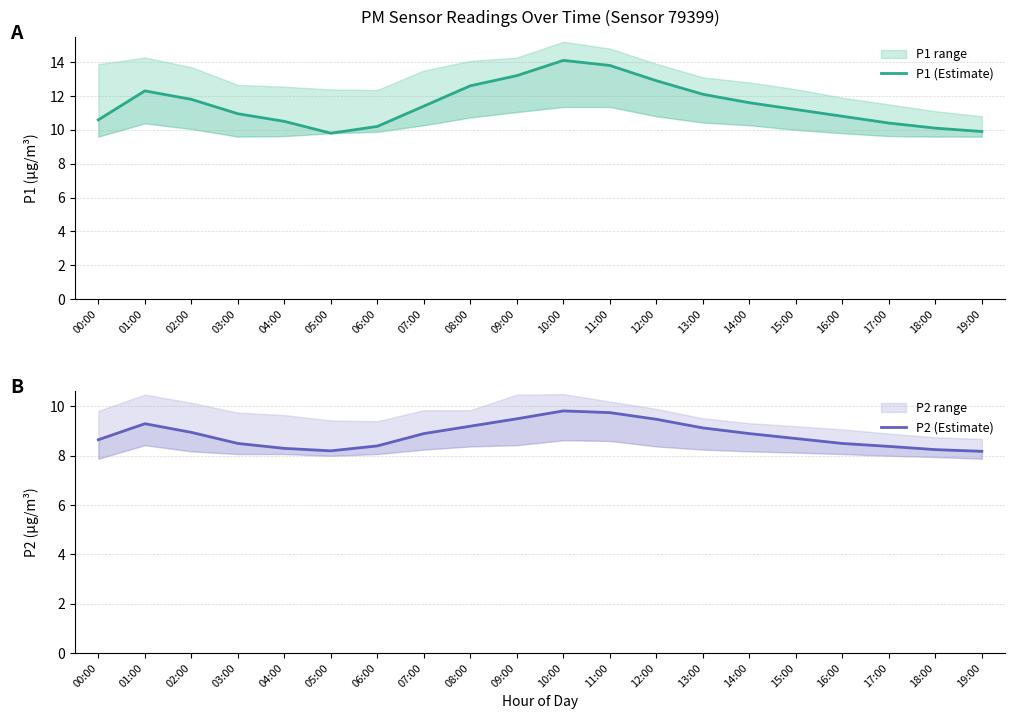

What is the total value across all series at 14:00?

20.5